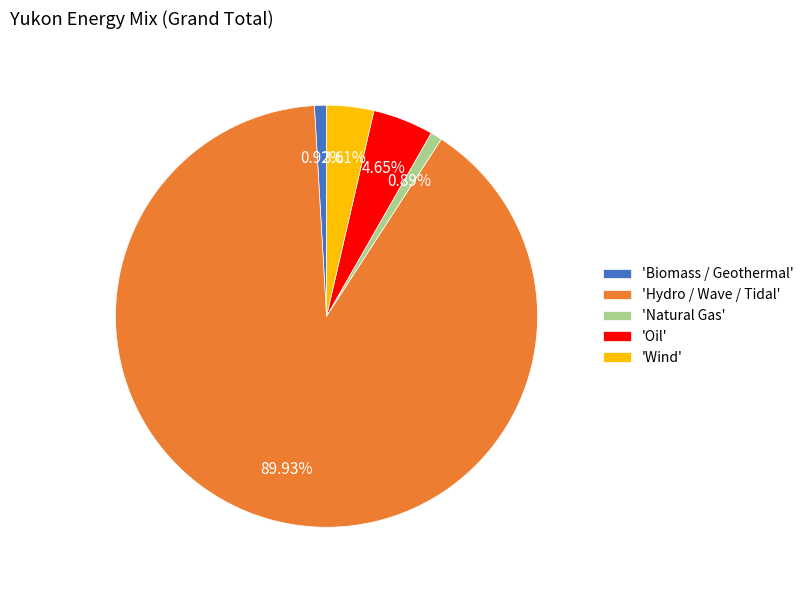

Between 'Biomass / Geothermal' and 'Hydro / Wave / Tidal', which is larger?

'Hydro / Wave / Tidal'